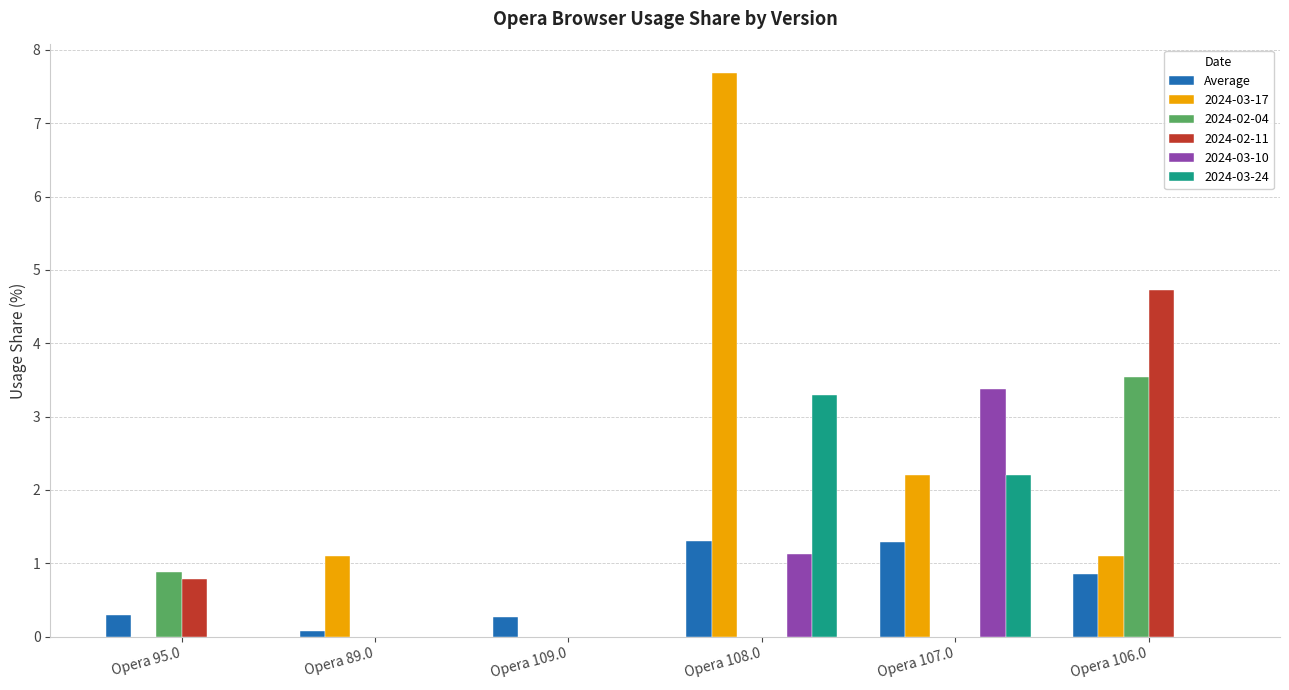

The 2024-02-11 series shows 0.0 at Opera 107.0. True or false?

True